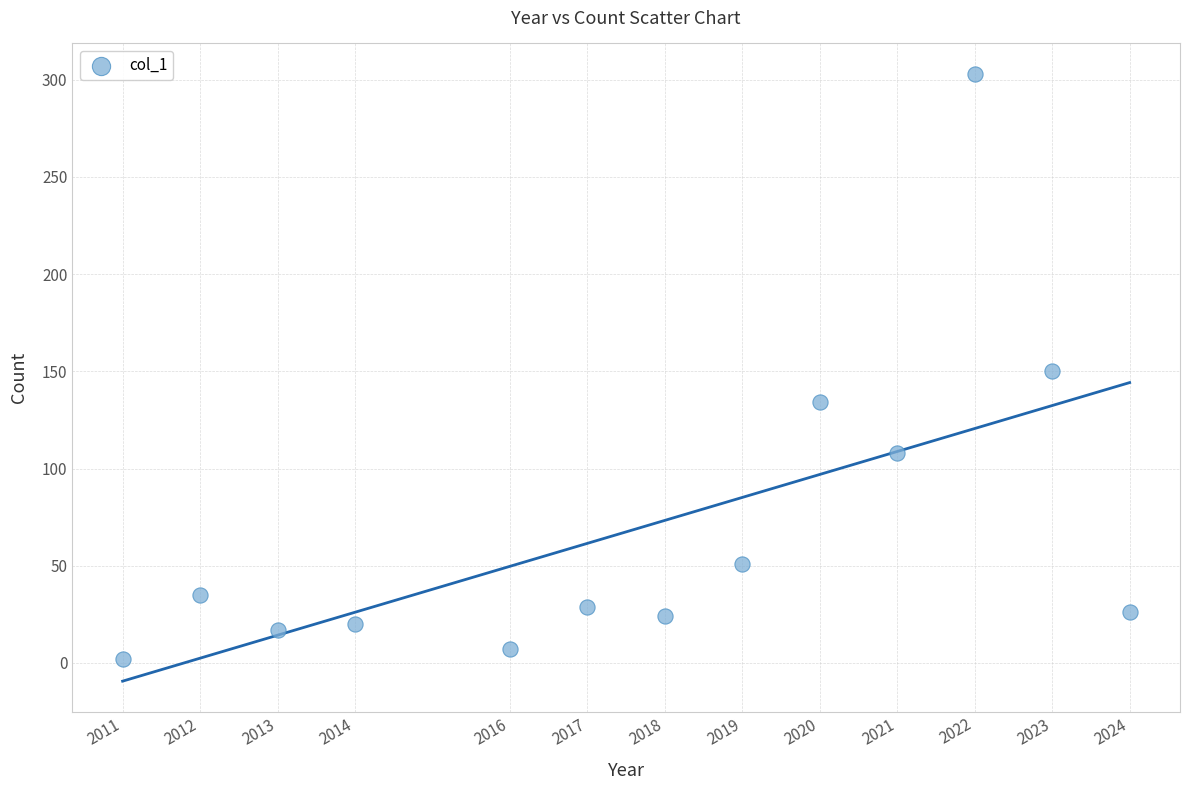

What is the range of X values (max minus min)?

13